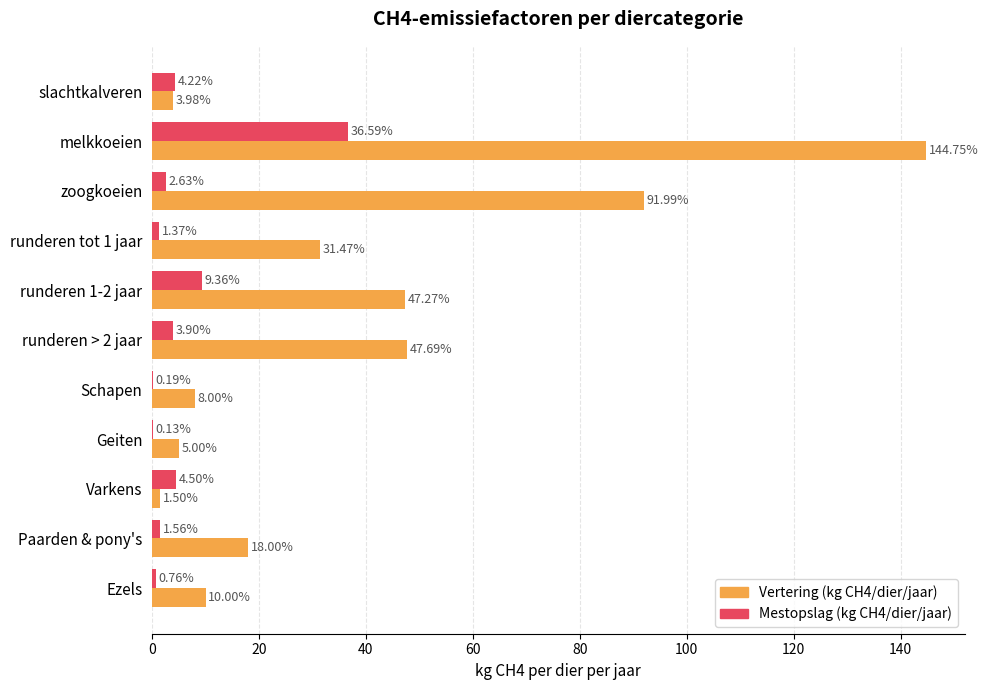

At which label does Vertering (kg CH4/dier/jaar) reach its peak?

melkkoeien